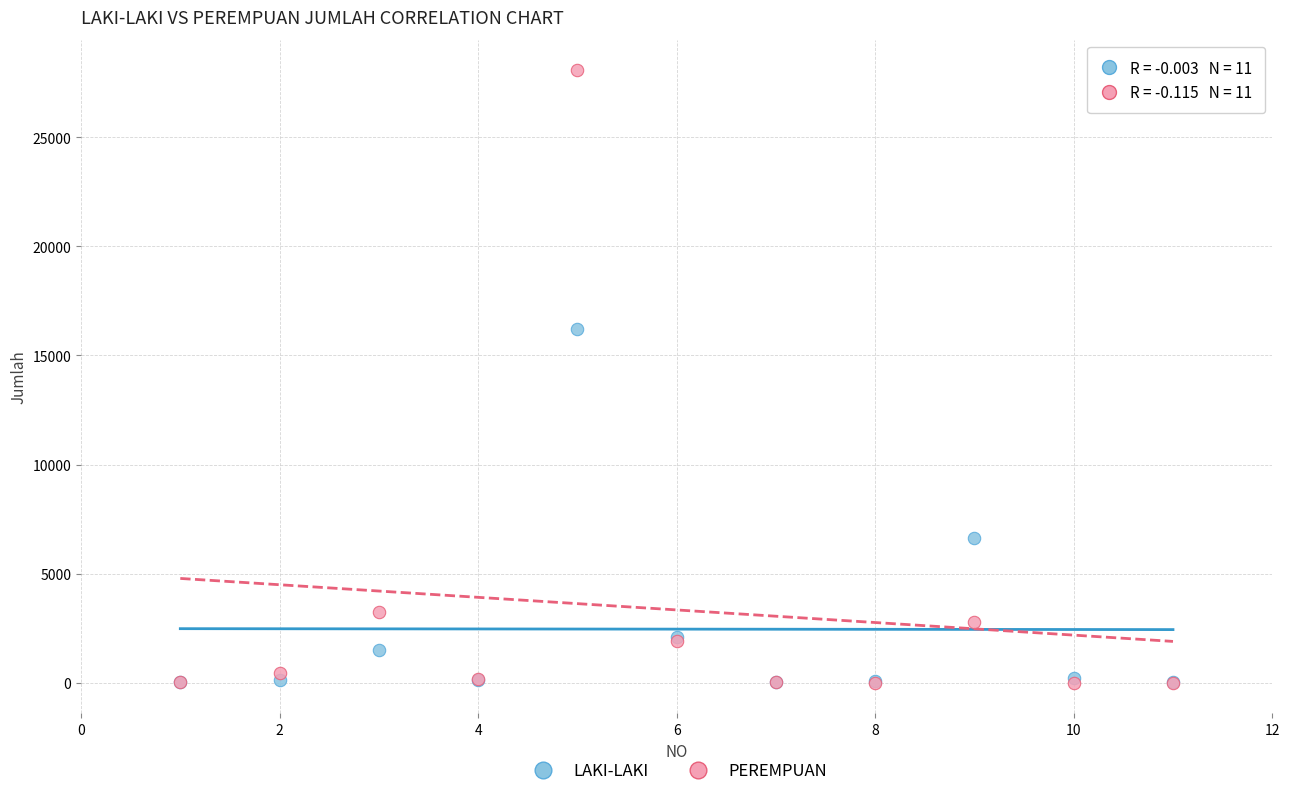

Across all series, what Y value is closest to 14029?

16193